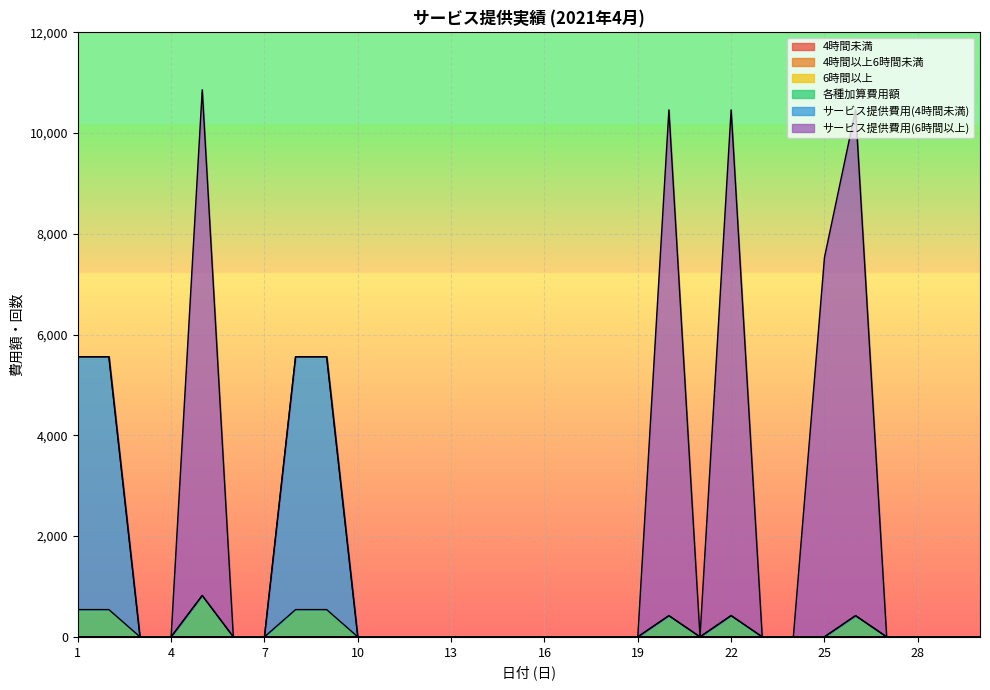

True or false: サービス提供費用(4時間未満) and 各種加算費用額 cross at least once.

False